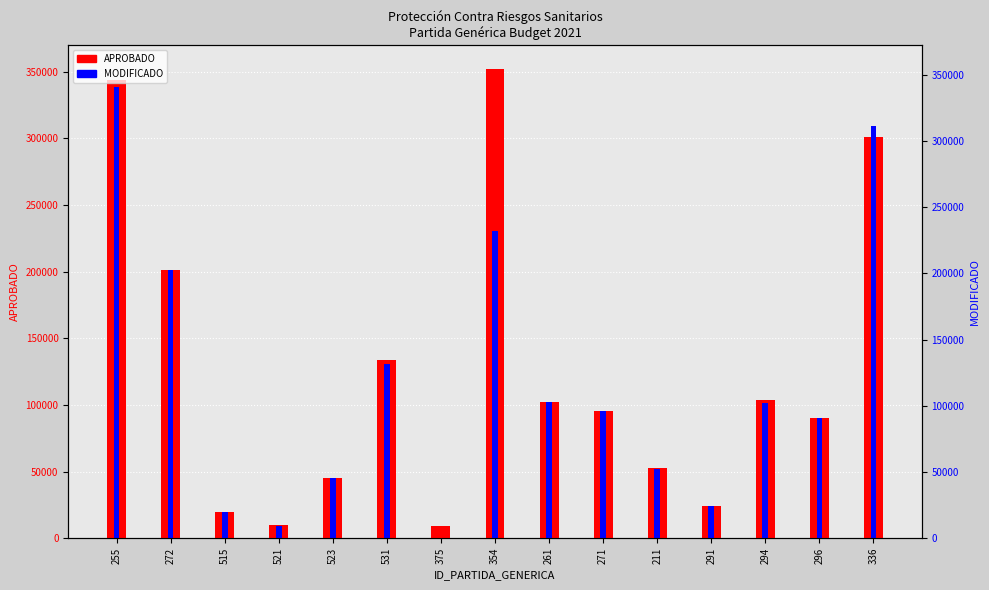

Does the chart contain any negative values?

No